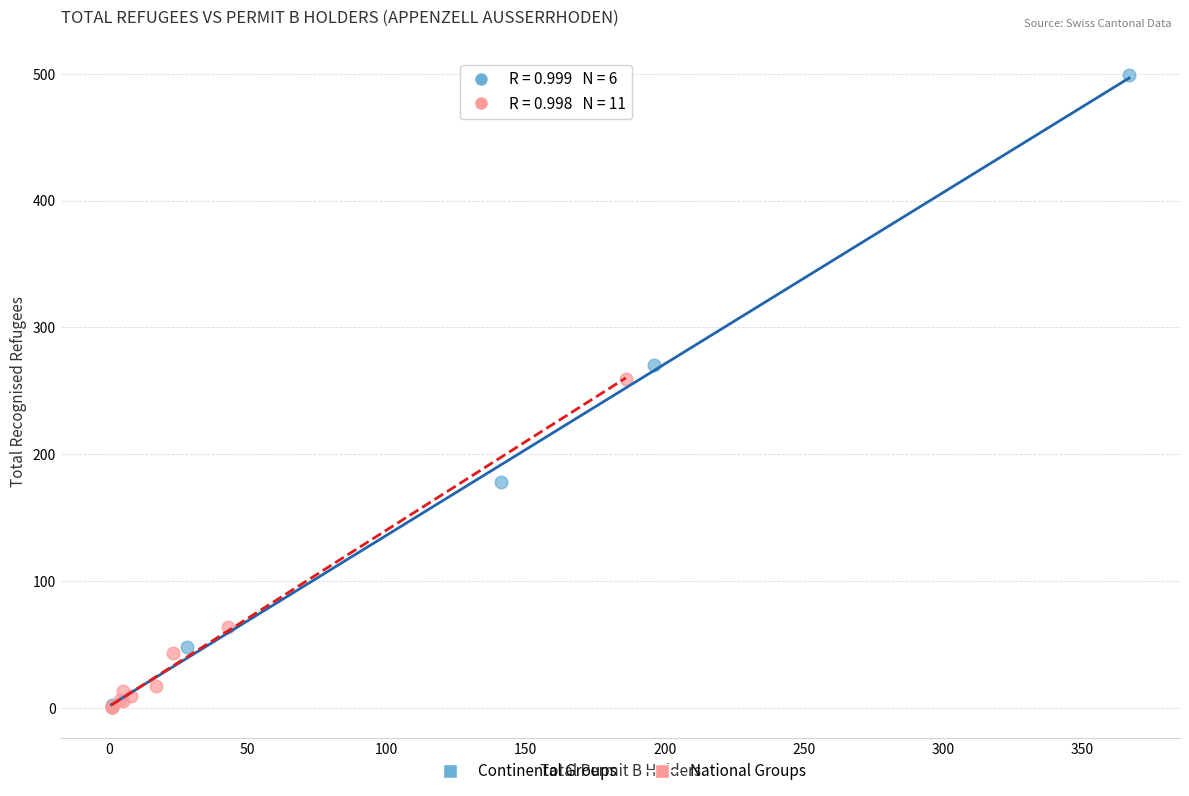

Which series has the widest spread of Y values?

Continental Groups